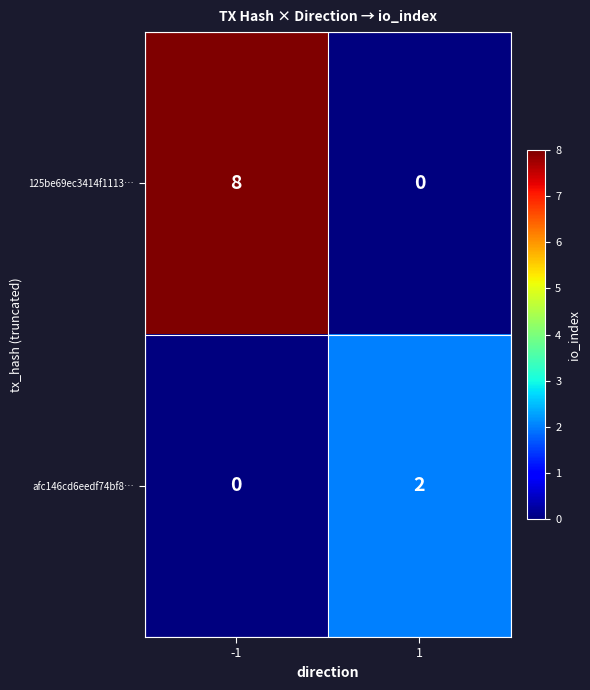

The value of 125be69ec3414f1113… at 1 is -5. True or false?

False